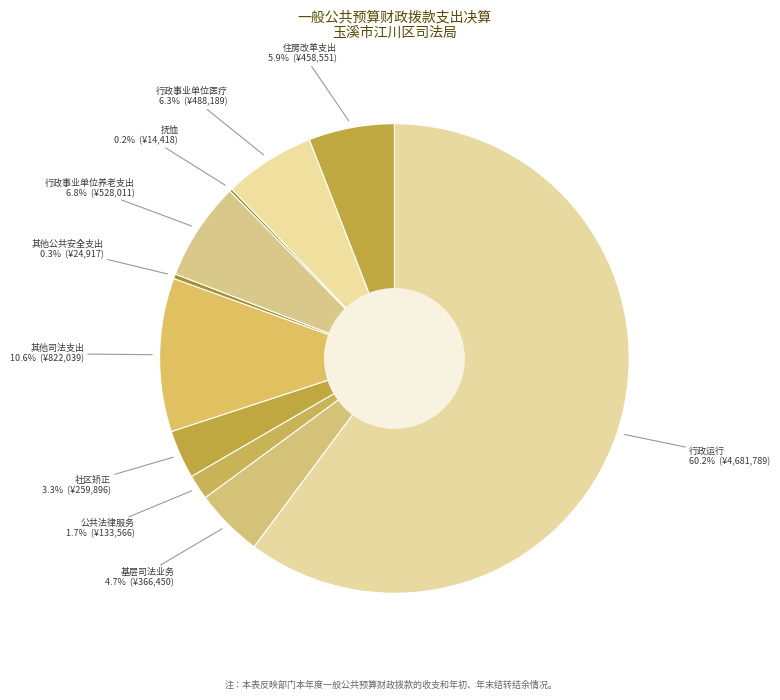

Count the number of slices in the pie.

10